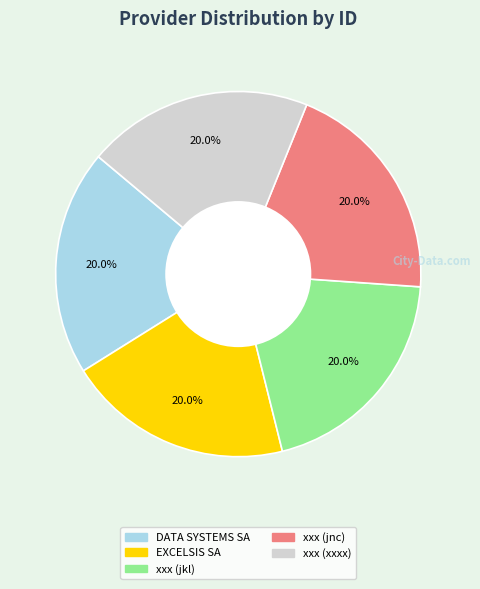

What is the ratio of the value at xxx (jkl) to the value at DATA SYSTEMS SA?

1.0